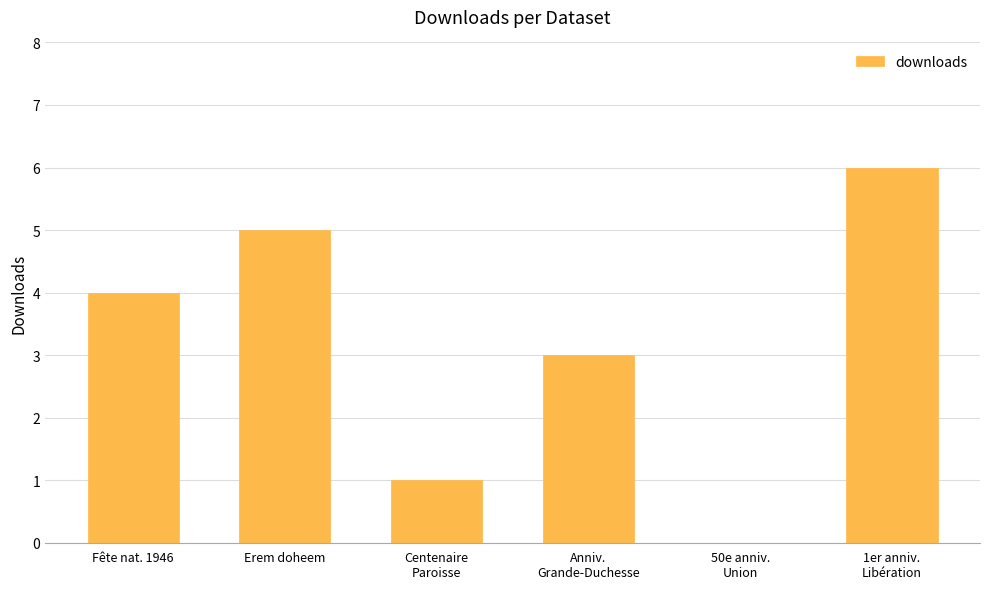

The value at Fête nat. 1946 is 4. True or false?

True